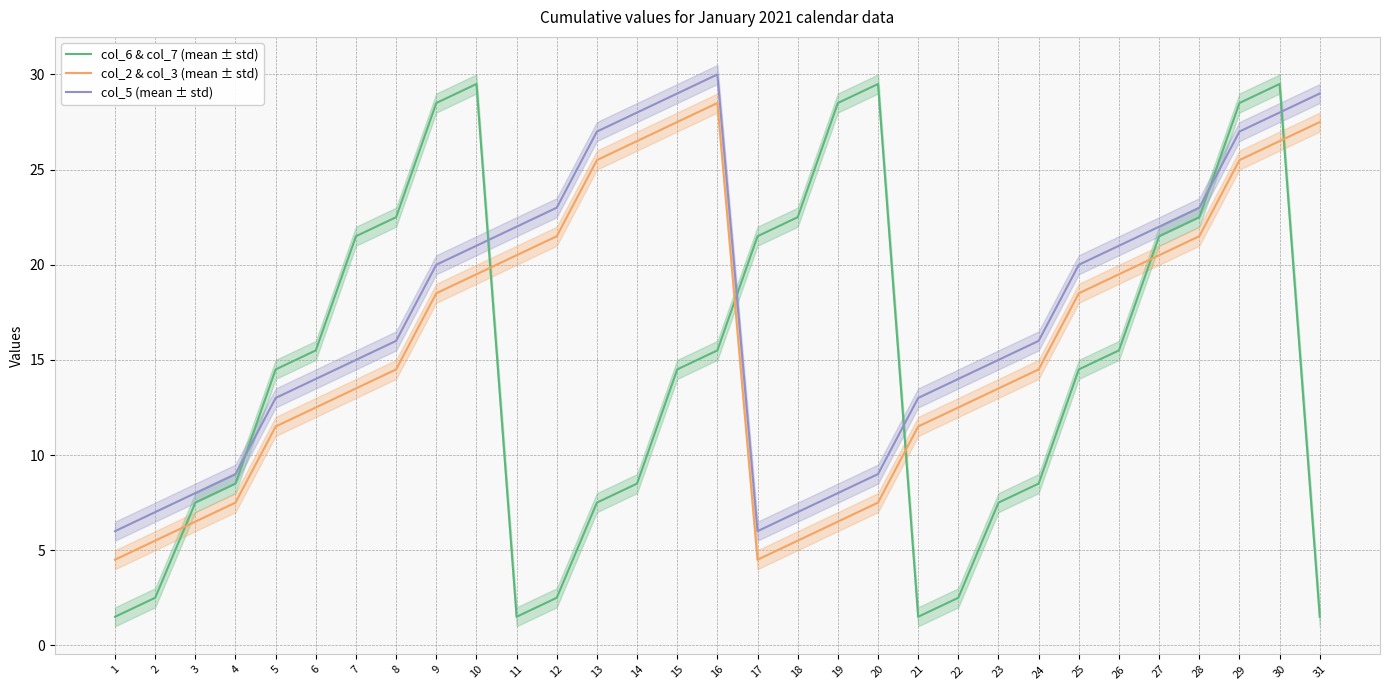

Reading left to right, extract all data points from this chart.

col_6 & col_7 (mean ± std): 1.5	2.5	7.5	8.5	14.5	15.5	21.5	22.5	28.5	29.5	1.5	2.5	7.5	8.5	14.5	15.5	21.5	22.5	28.5	29.5	1.5	2.5	7.5	8.5	14.5	15.5	21.5	22.5	28.5	29.5	1.5
col_2 & col_3 (mean ± std): 4.5	5.5	6.5	7.5	11.5	12.5	13.5	14.5	18.5	19.5	20.5	21.5	25.5	26.5	27.5	28.5	4.5	5.5	6.5	7.5	11.5	12.5	13.5	14.5	18.5	19.5	20.5	21.5	25.5	26.5	27.5
col_5 (mean ± std): 6.0	7.0	8.0	9.0	13.0	14.0	15.0	16.0	20.0	21.0	22.0	23.0	27.0	28.0	29.0	30.0	6.0	7.0	8.0	9.0	13.0	14.0	15.0	16.0	20.0	21.0	22.0	23.0	27.0	28.0	29.0